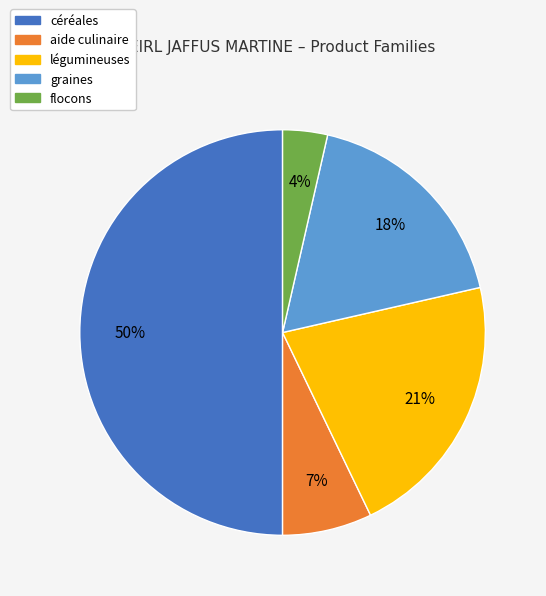

To the nearest percent, what portion does légumineuses represent?

21%